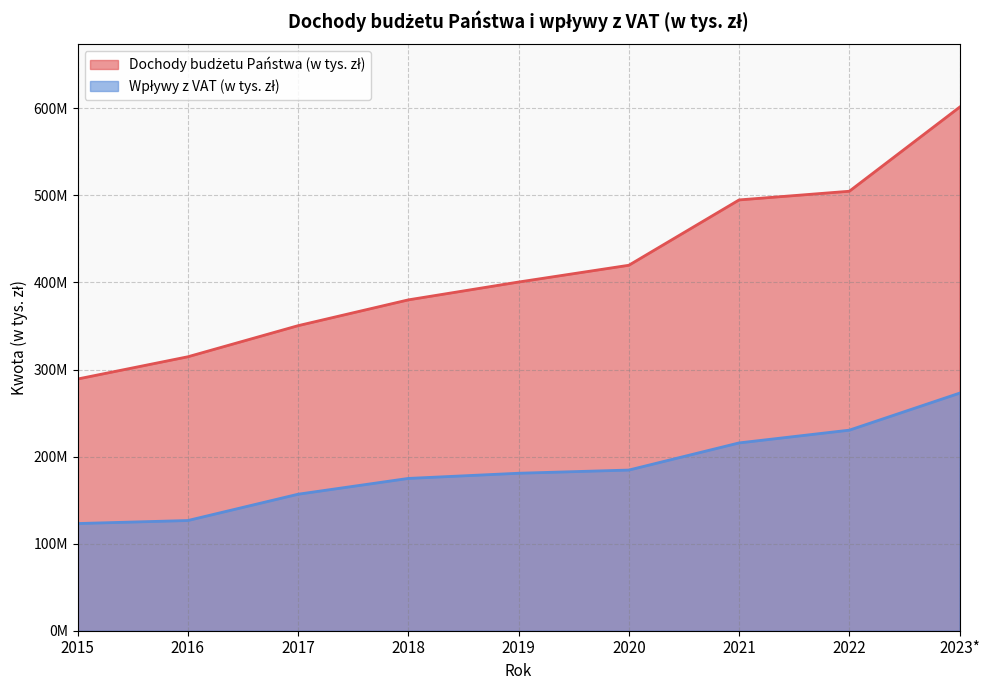

Is it true that Wpływy z VAT (w tys. zł) equals 180891751 at 2019?

True